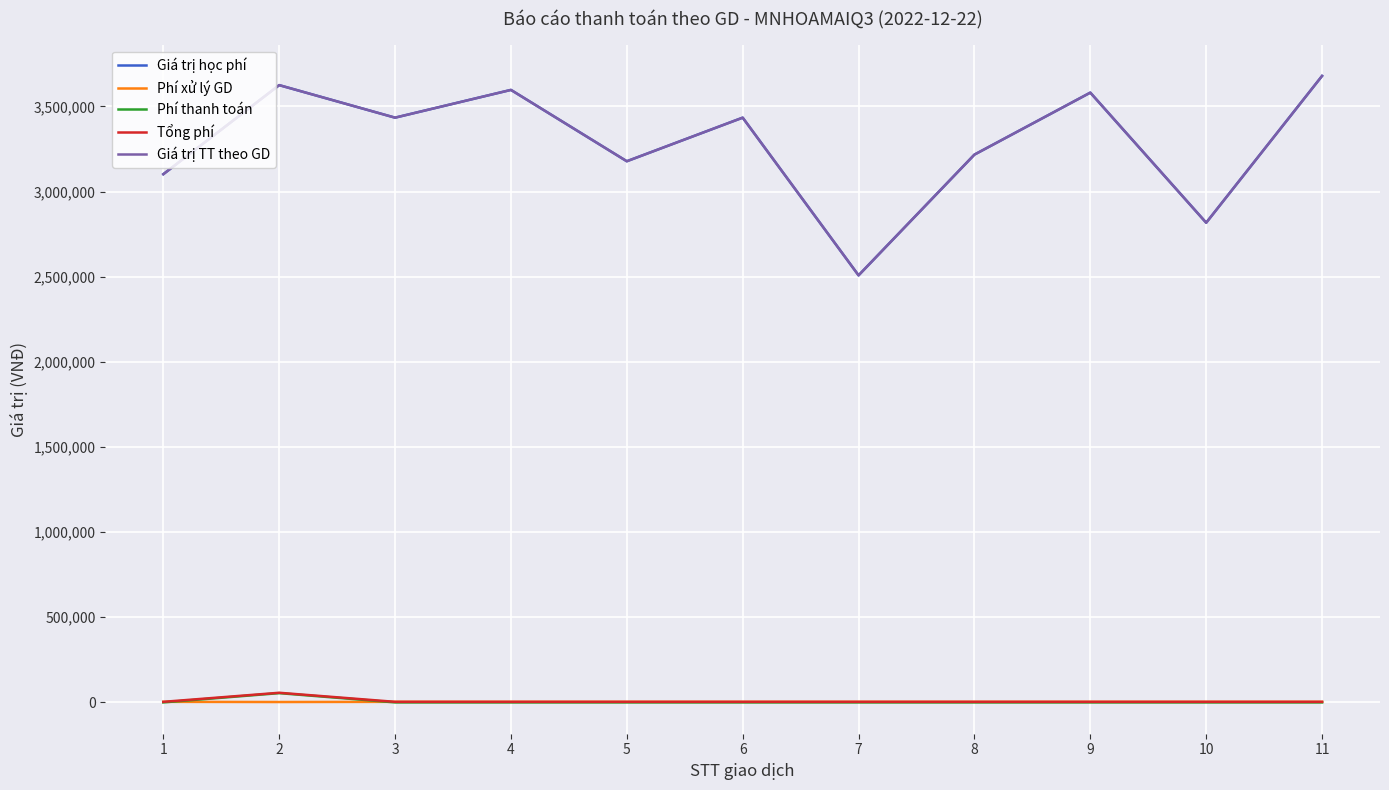

True or false: Giá trị TT theo GD and Phí thanh toán cross at least once.

False